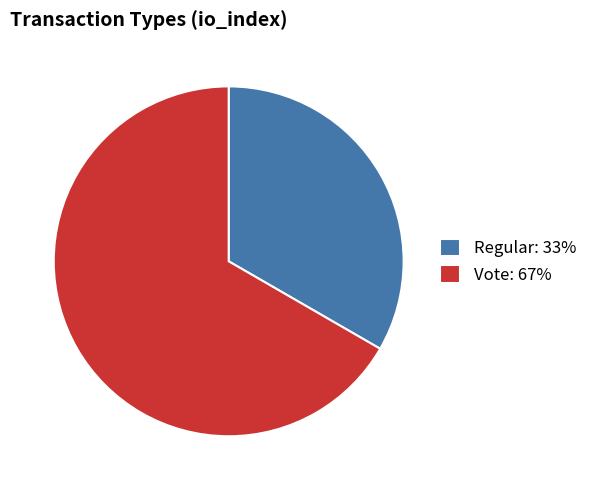

True or false: Vote accounts for 55% of the total.

False